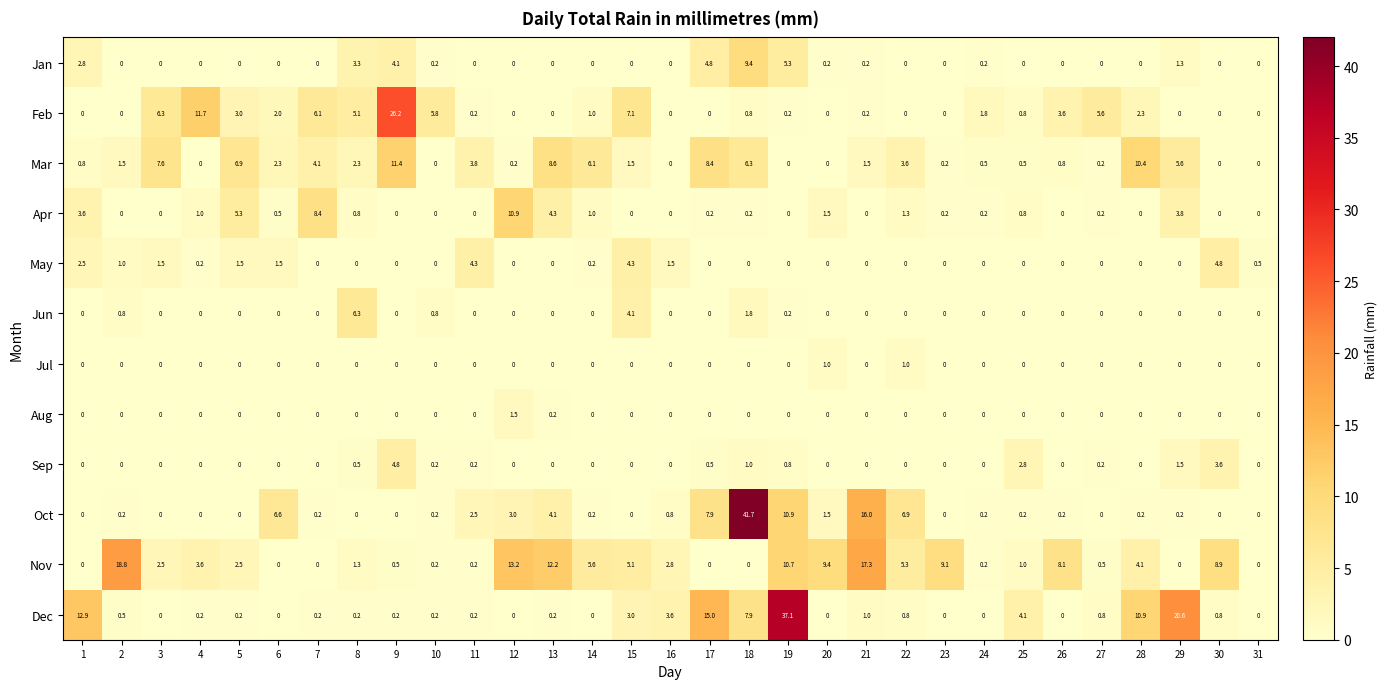

Is it true that Mar equals 5.6 at 29?

True